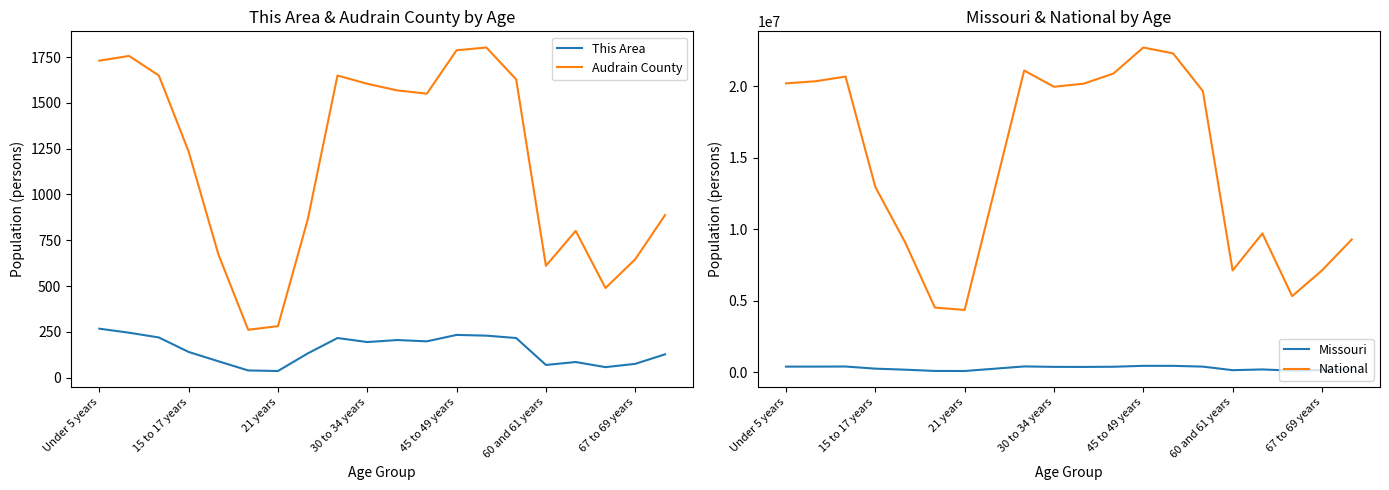

Reading left to right, transcribe all the data shown in this chart.

This Area: 267	245	219	140	89	39	36	132	216	194	205	198	233	229	216	69	85	57	75	127
Audrain County: 1730	1756	1649	1234	672	261	281	863	1649	1604	1568	1550	1787	1802	1628	610	801	489	646	887
Missouri: 390237	390463	396925	247811	175975	86528	83511	243250	403239	372228	368070	380546	444766	443806	389985	140830	192463	108394	148659	193437
National: 20201362	20348657	20677194	12954254	9086089	4519129	4354294	12712576	21101849	19962099	20179642	20890964	22708591	22298125	19664805	7113727	9704197	5319902	7115361	9278166